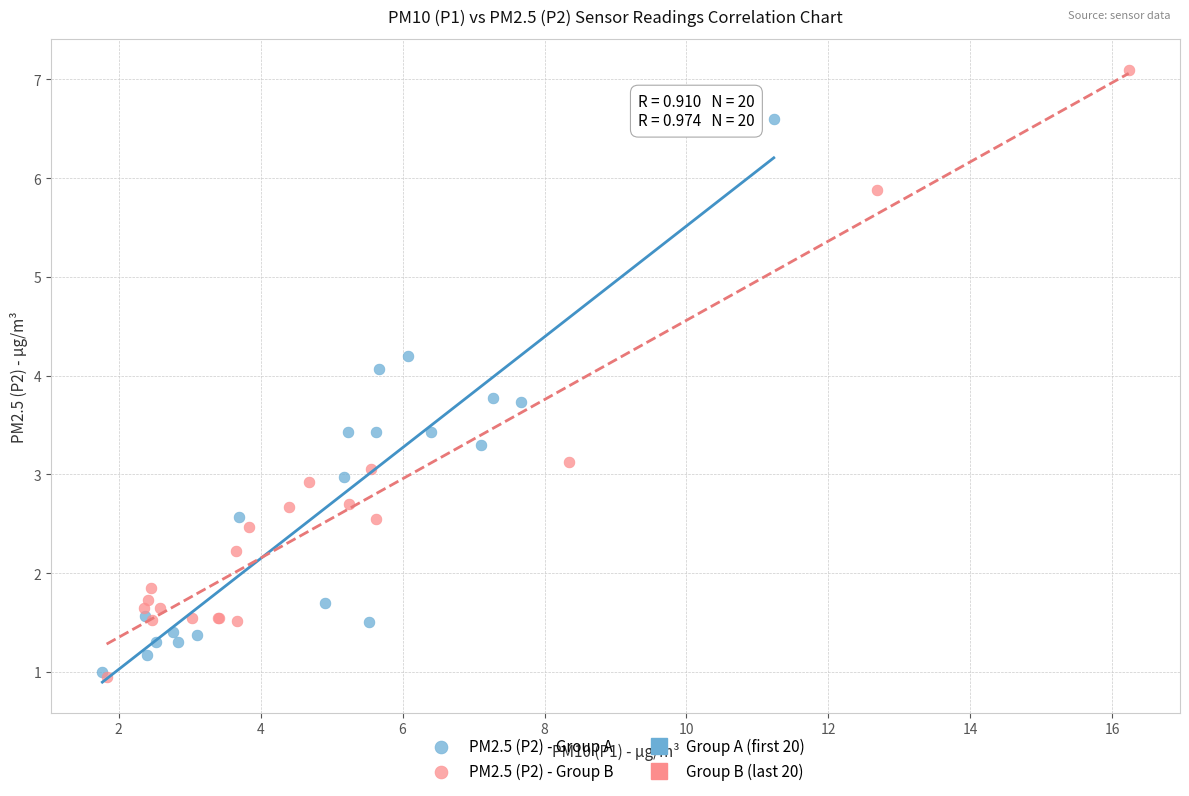

Which series contains the highest Y value?

PM2.5 (P2) - Group B